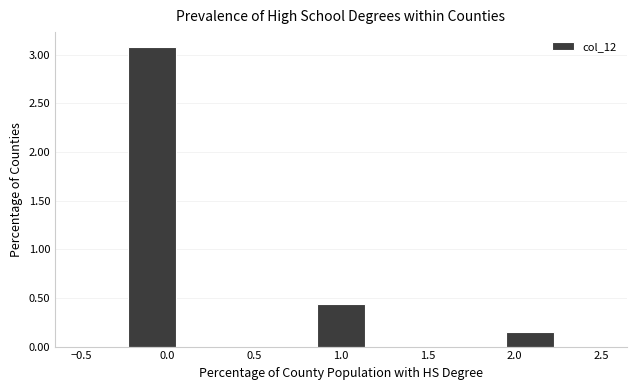

Reading left to right, transcribe this chart: for each bar, give the range it covers on the x-axis and its height. Neither the bar edges nor the heights are printed on the chart, so give them approximately, as read against the axes.

-0.50 to -0.25: 0
-0.25 to 0.05: 3.10
0.05 to 0.30: 0
0.30 to 0.60: 0
0.60 to 0.85: 0
0.85 to 1.15: 0.45
1.15 to 1.40: 0
1.40 to 1.70: 0
1.70 to 1.95: 0
1.95 to 2.25: 0.15
2.25 to 2.50: 0